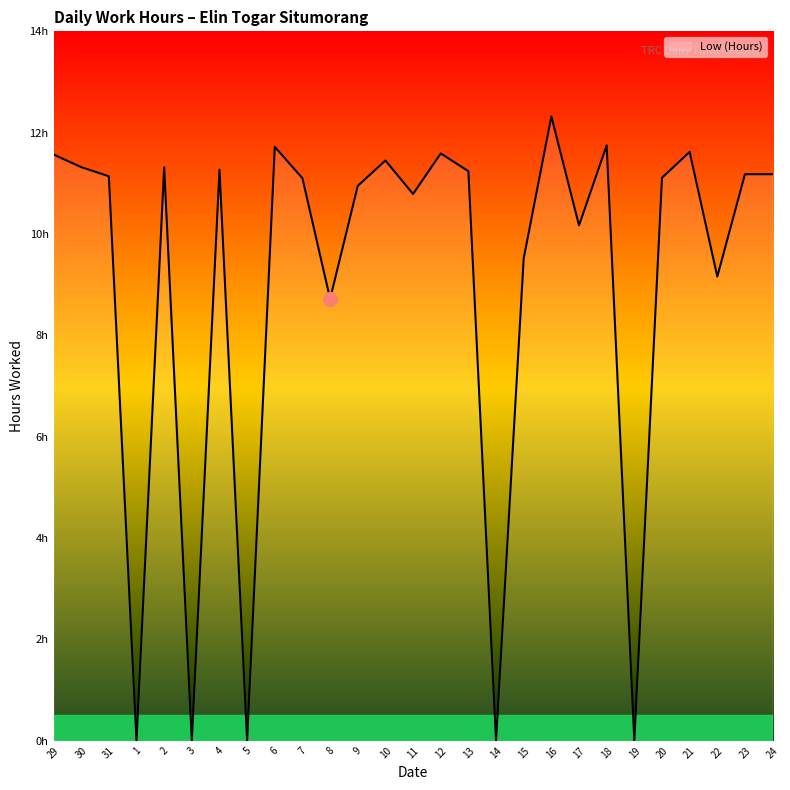

Is this an area chart (filled region under the line)?

Yes